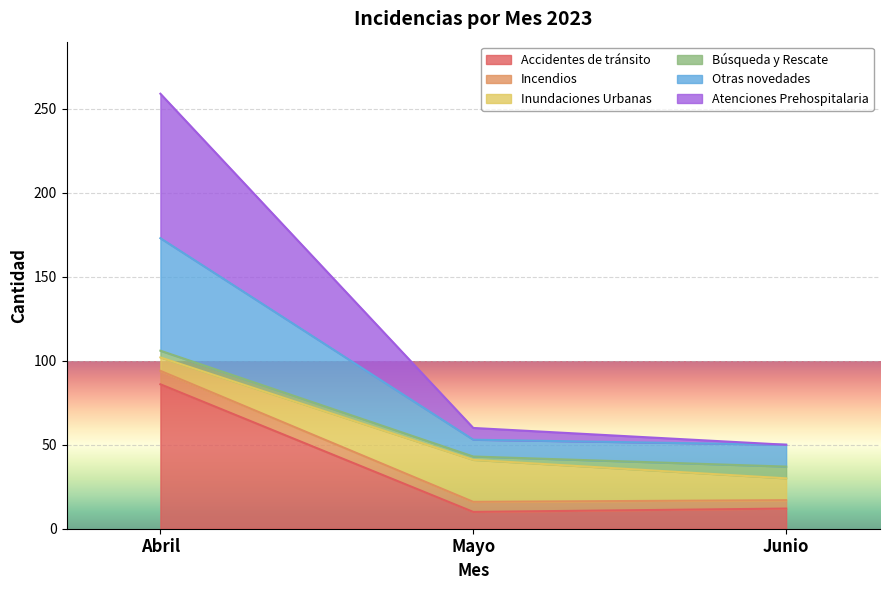

What is the maximum value for Accidentes de tránsito?

86